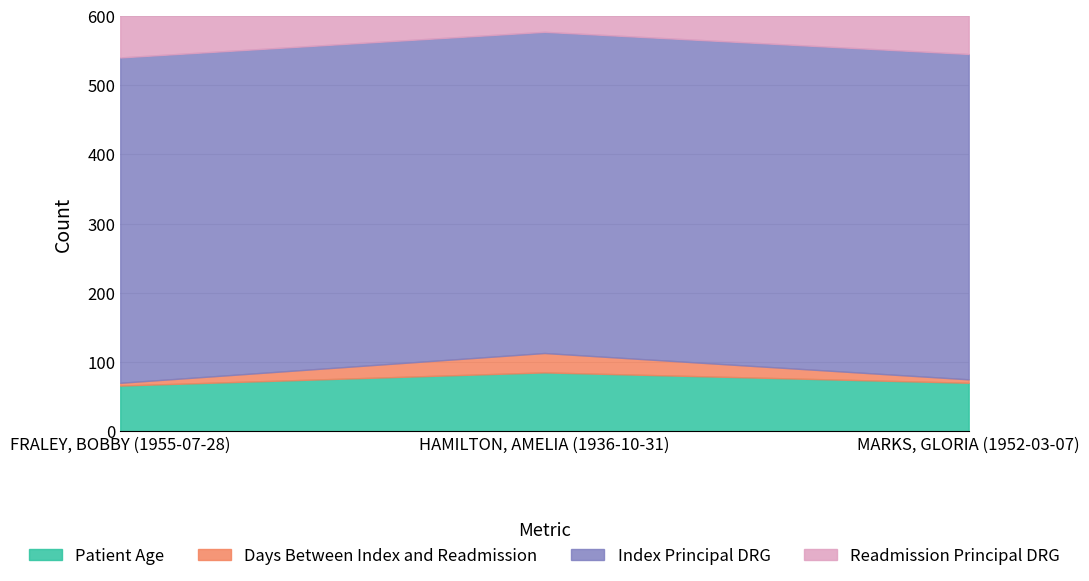

At which label does Patient Age reach its minimum?

FRALEY, BOBBY (1955-07-28)